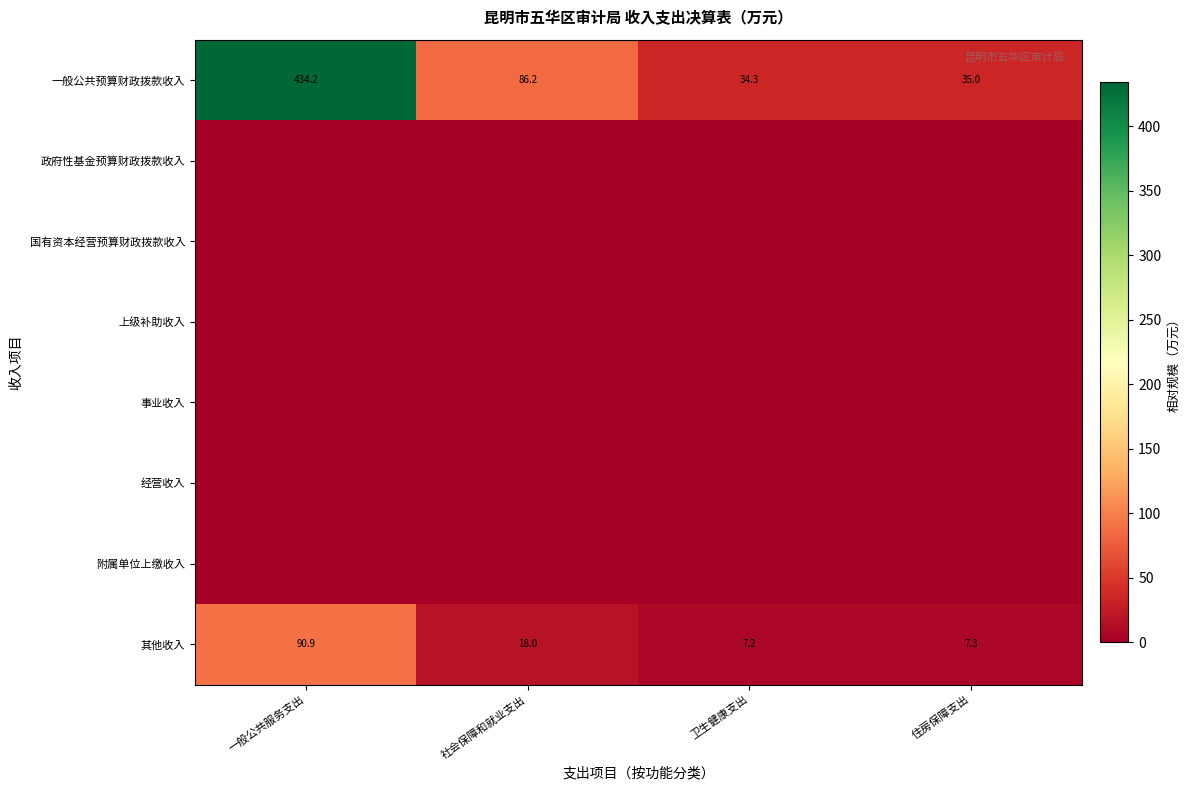

Which has a higher value, 社会保障和就业支出 or 卫生健康支出?

社会保障和就业支出